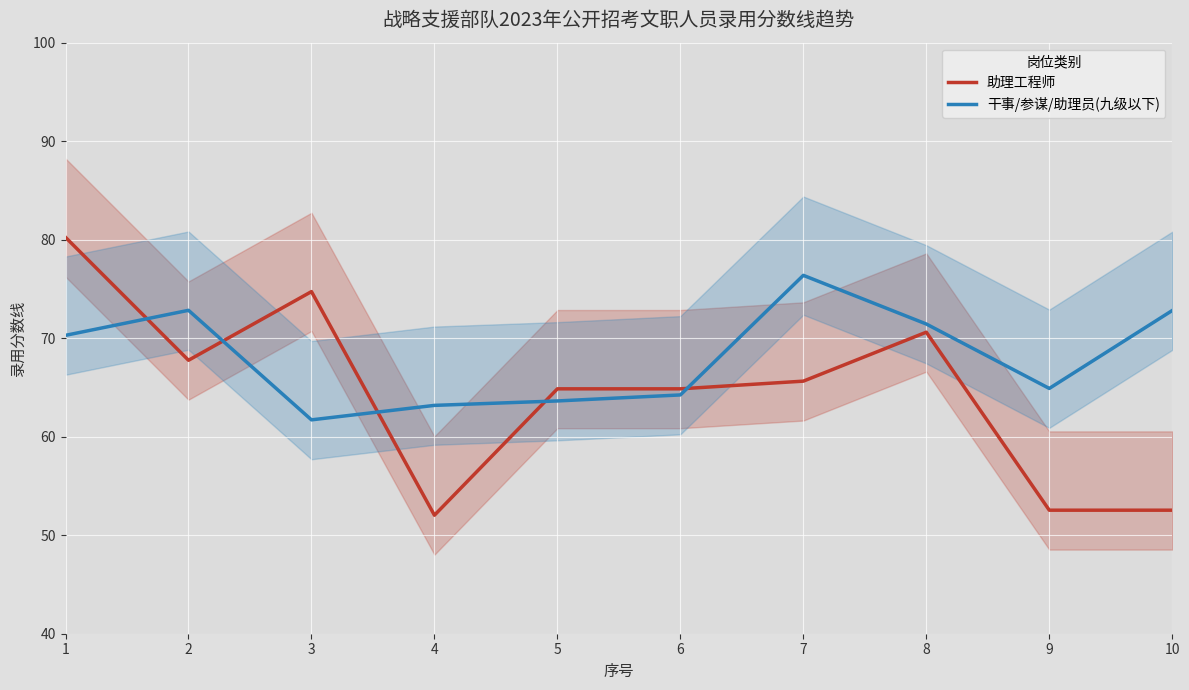

Which series has the largest range (max minus min)?

助理工程师